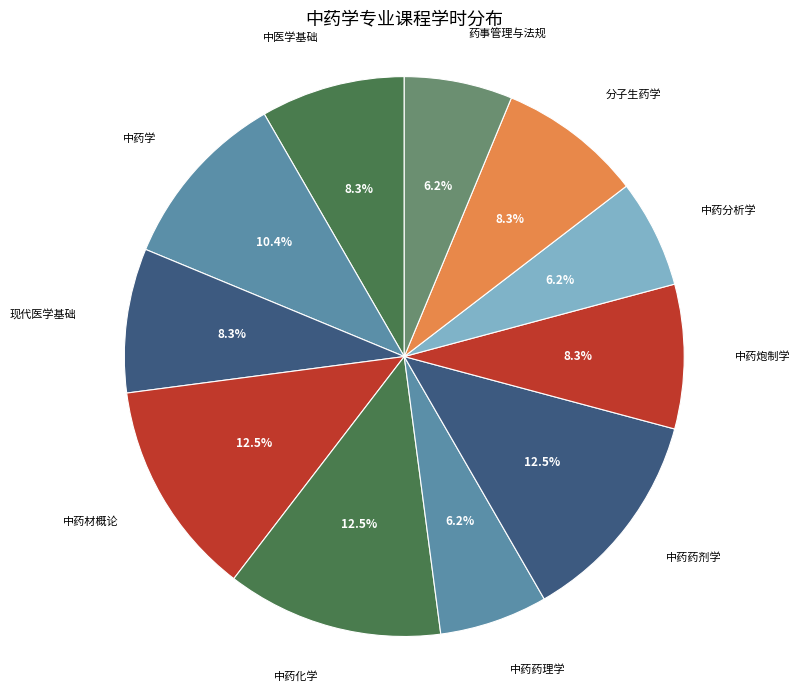

To the nearest percent, what portion does 中药炮制学 represent?

8%